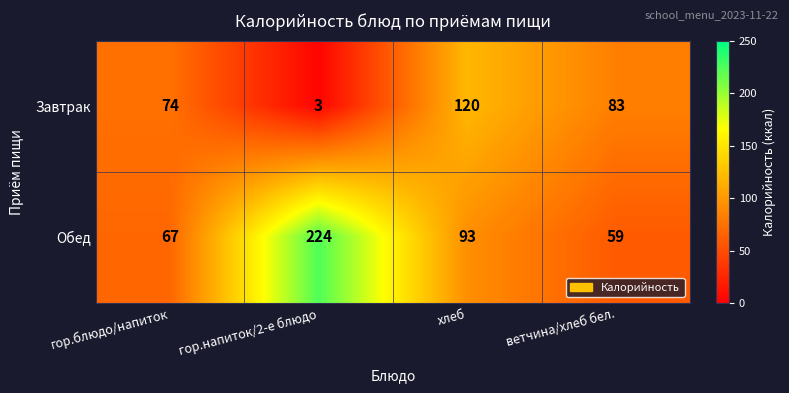

What is the spread (max minus min) of values at гор.напиток/2-е блюдо?

221